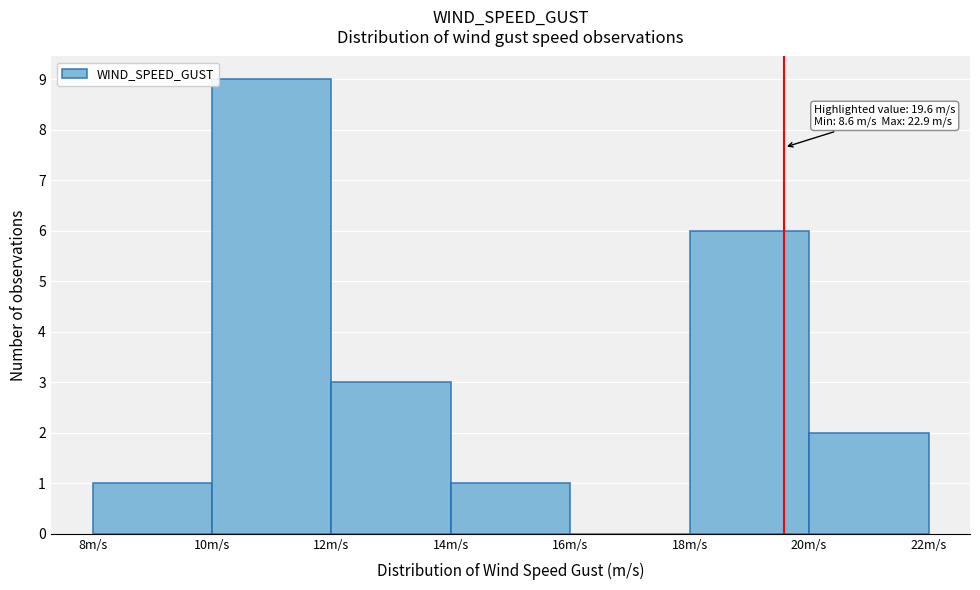

Over which range of the x-axis is the bar tallest?

10 to 12